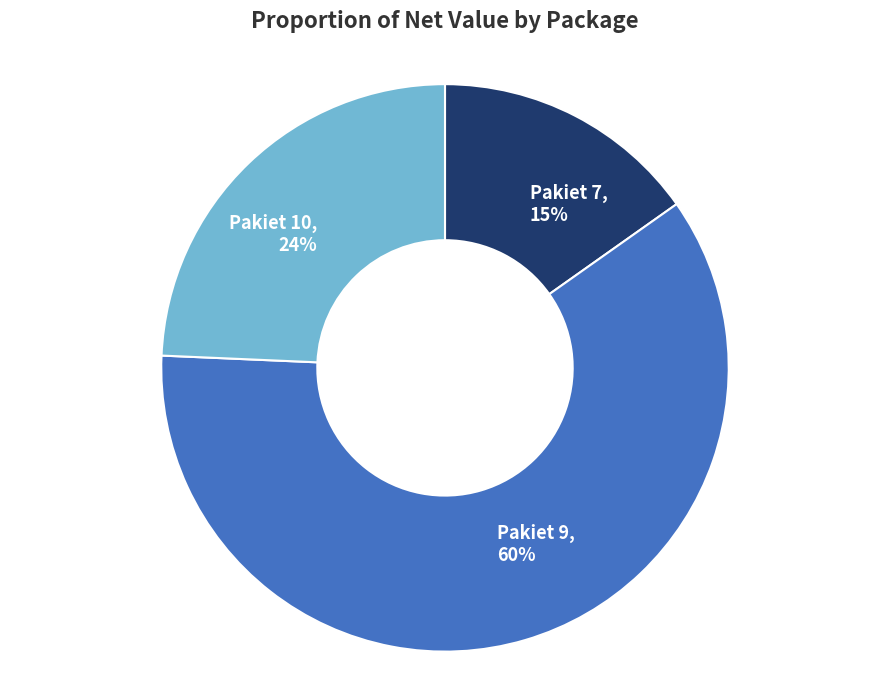

Is there a majority slice in this chart?

Yes